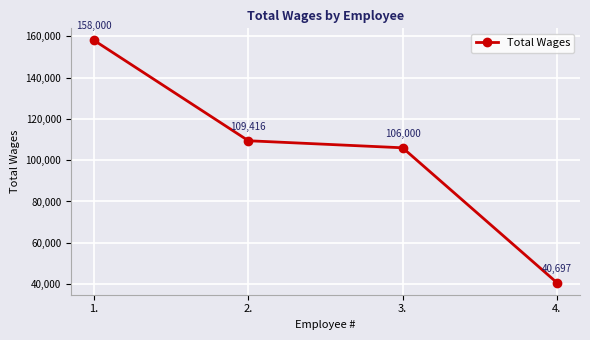

Rank the categories by value from lowest to highest.

4., 3., 2., 1.